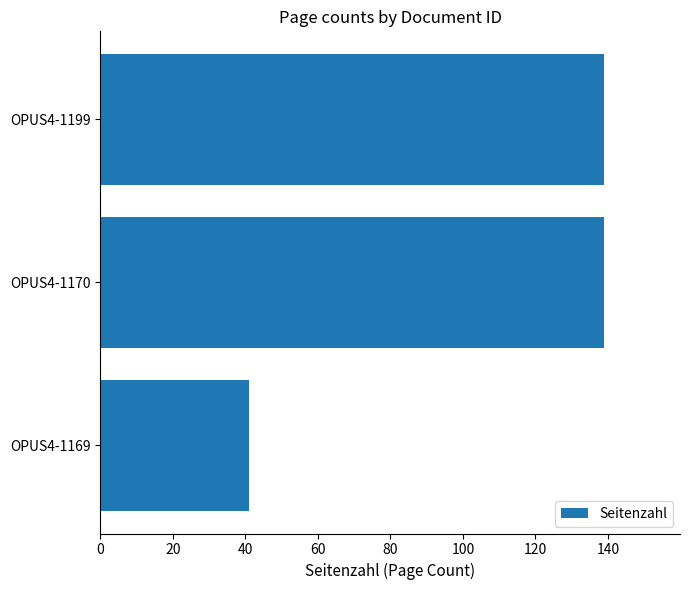

What is the sum of all values?

319